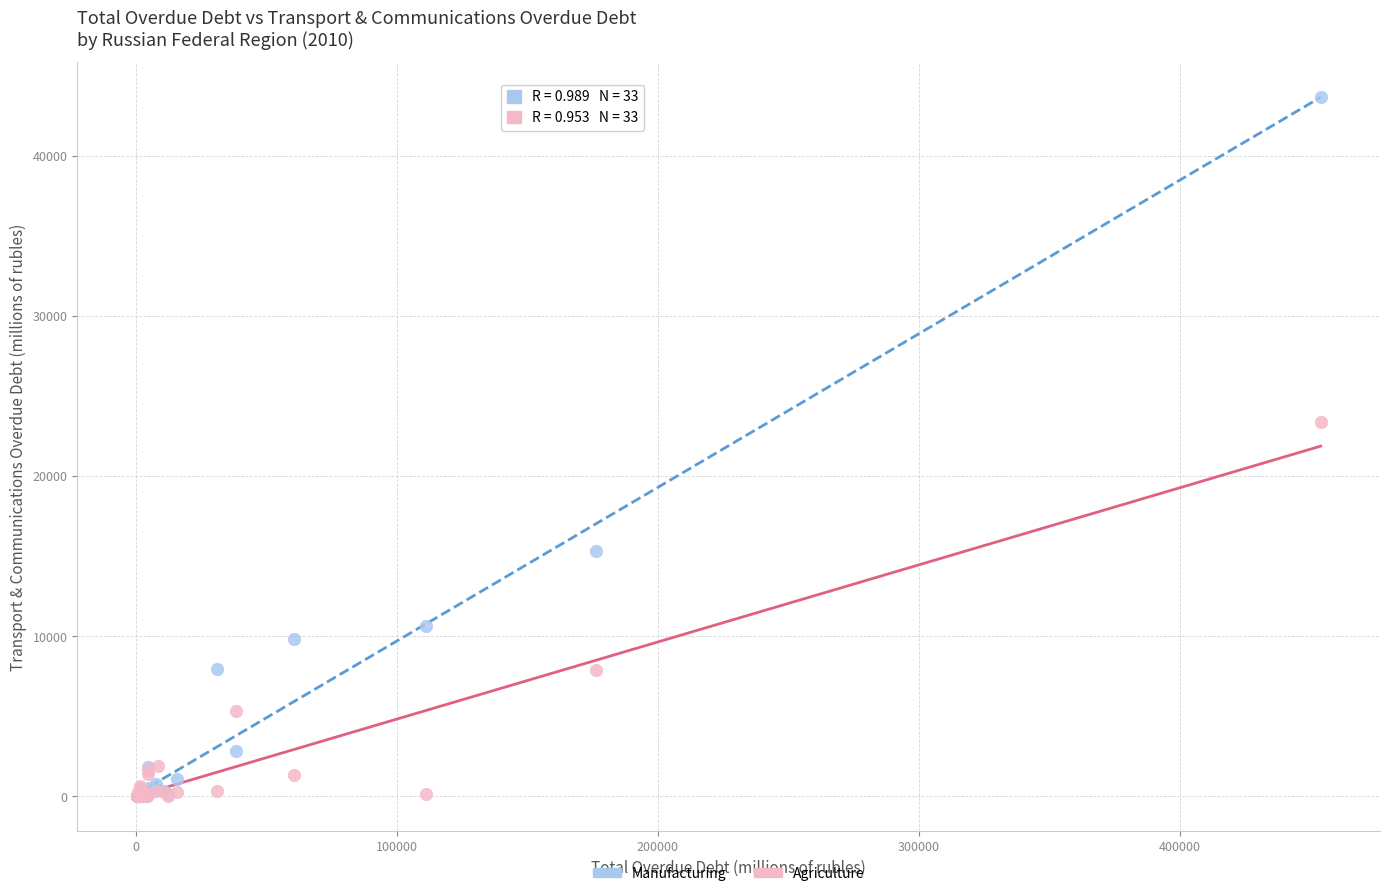

Which series has the widest spread of Y values?

Manufacturing